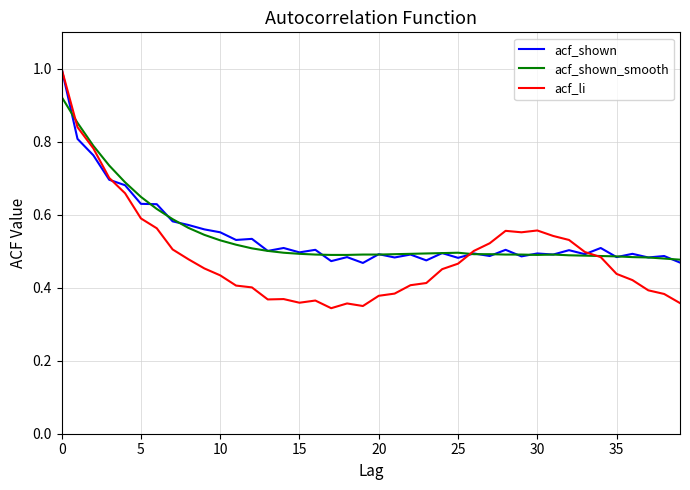

Which series has the widest spread of values?

acf_li